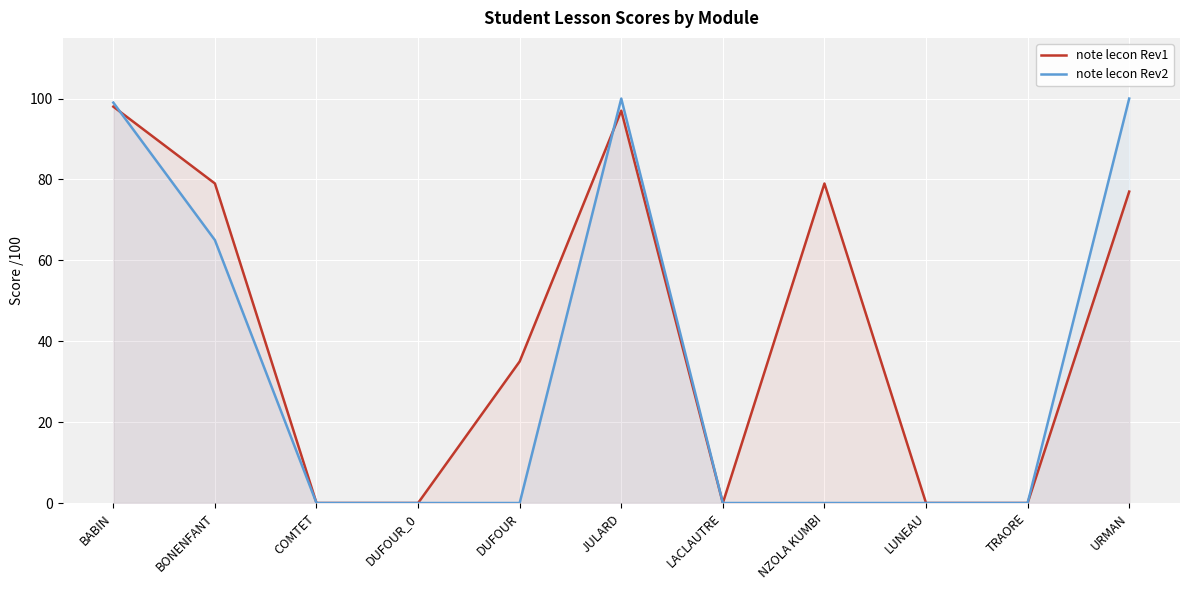

What are all the series names shown in the legend?

note lecon Rev1, note lecon Rev2